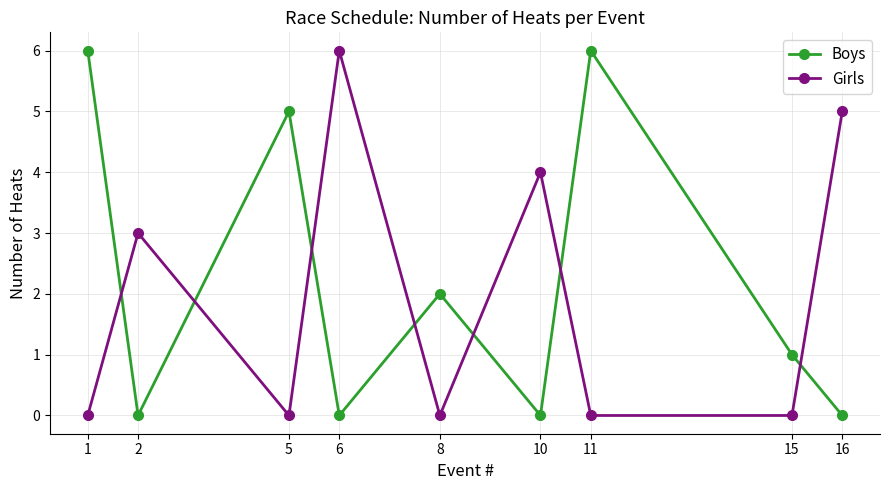

Where do Boys and Girls first cross each other?

1 and 2